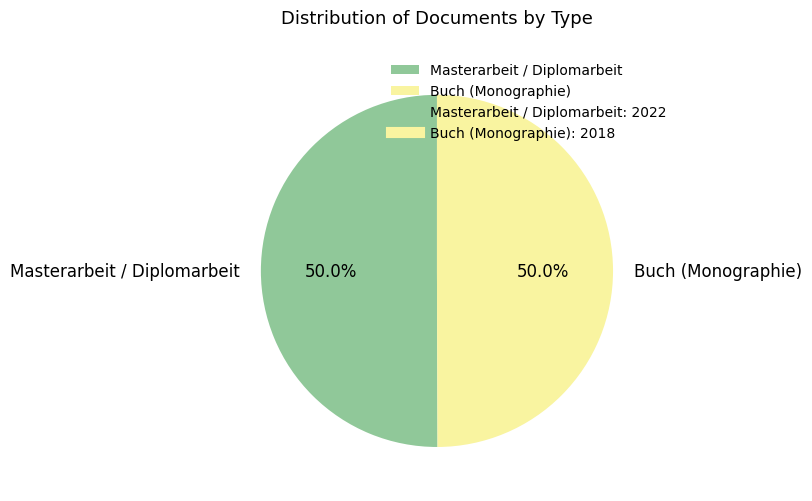

What is the ratio of the value at Buch (Monographie) to the value at Masterarbeit / Diplomarbeit?

1.0